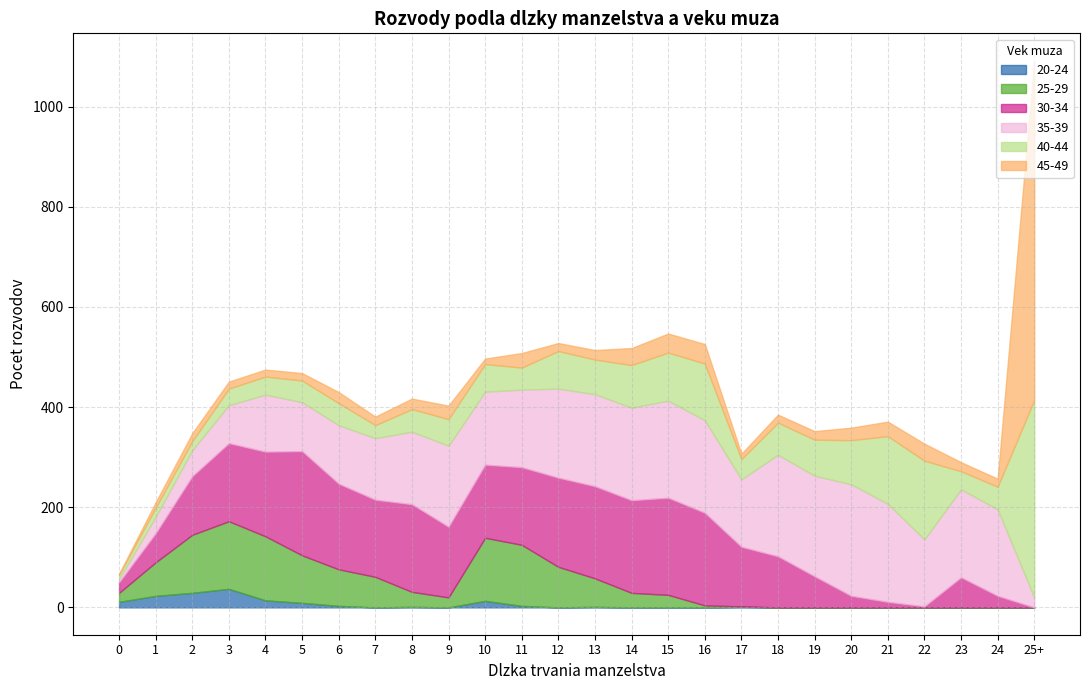

What is the difference between the maximum and second lowest values in the 20-24 series?

37